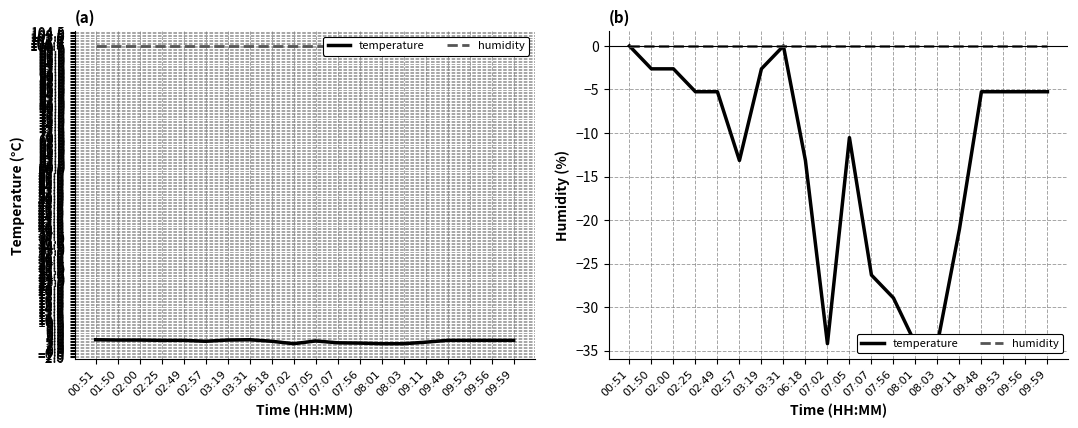

Where is temperature nearest to the value -17?

02:57